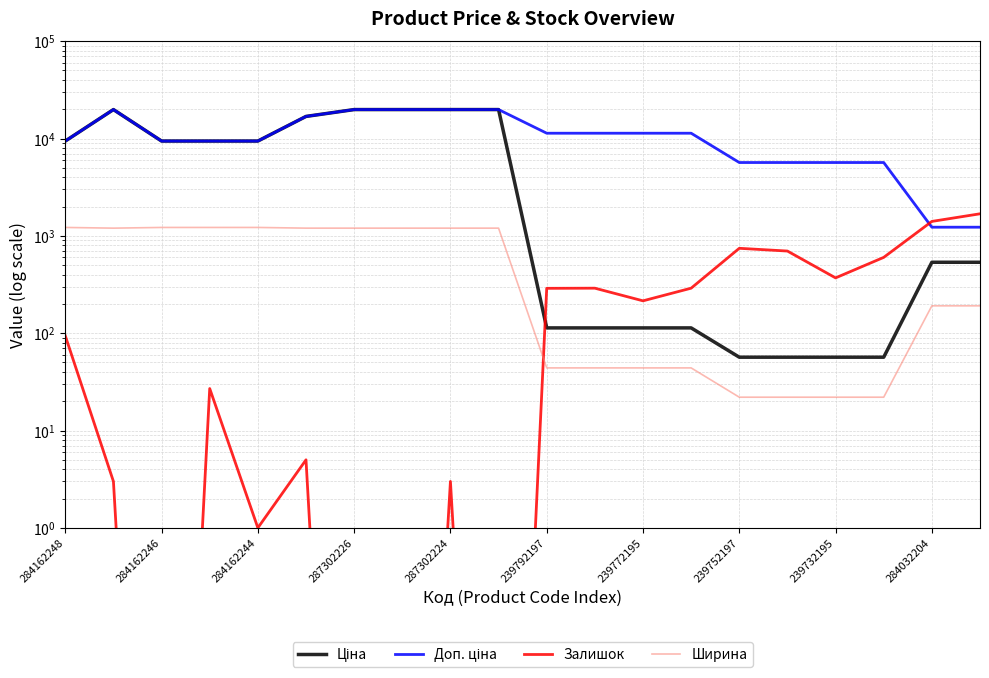

True or false: Ціна and Ширина cross at least once.

False